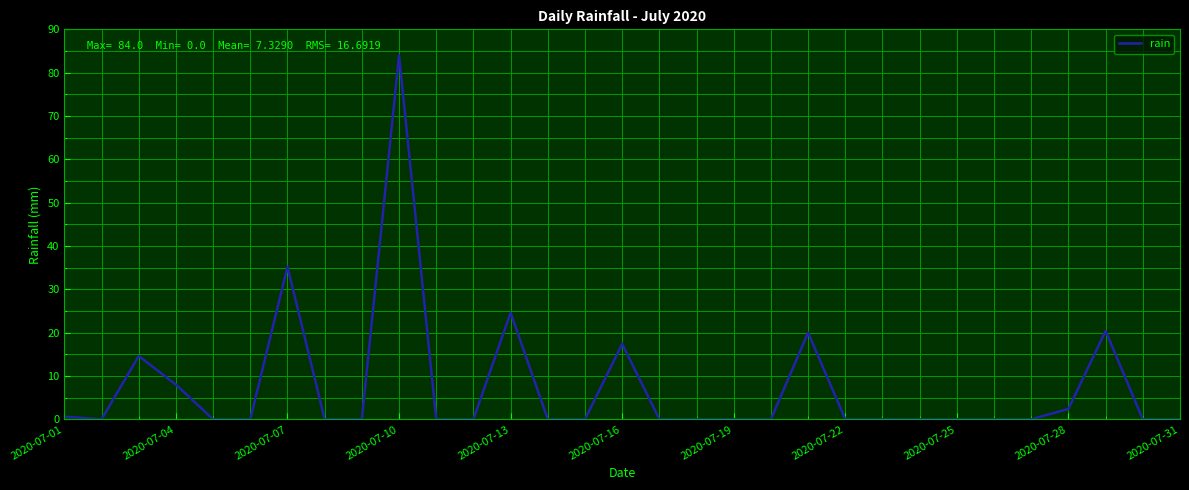

What is the difference between the maximum and minimum values?

84.0